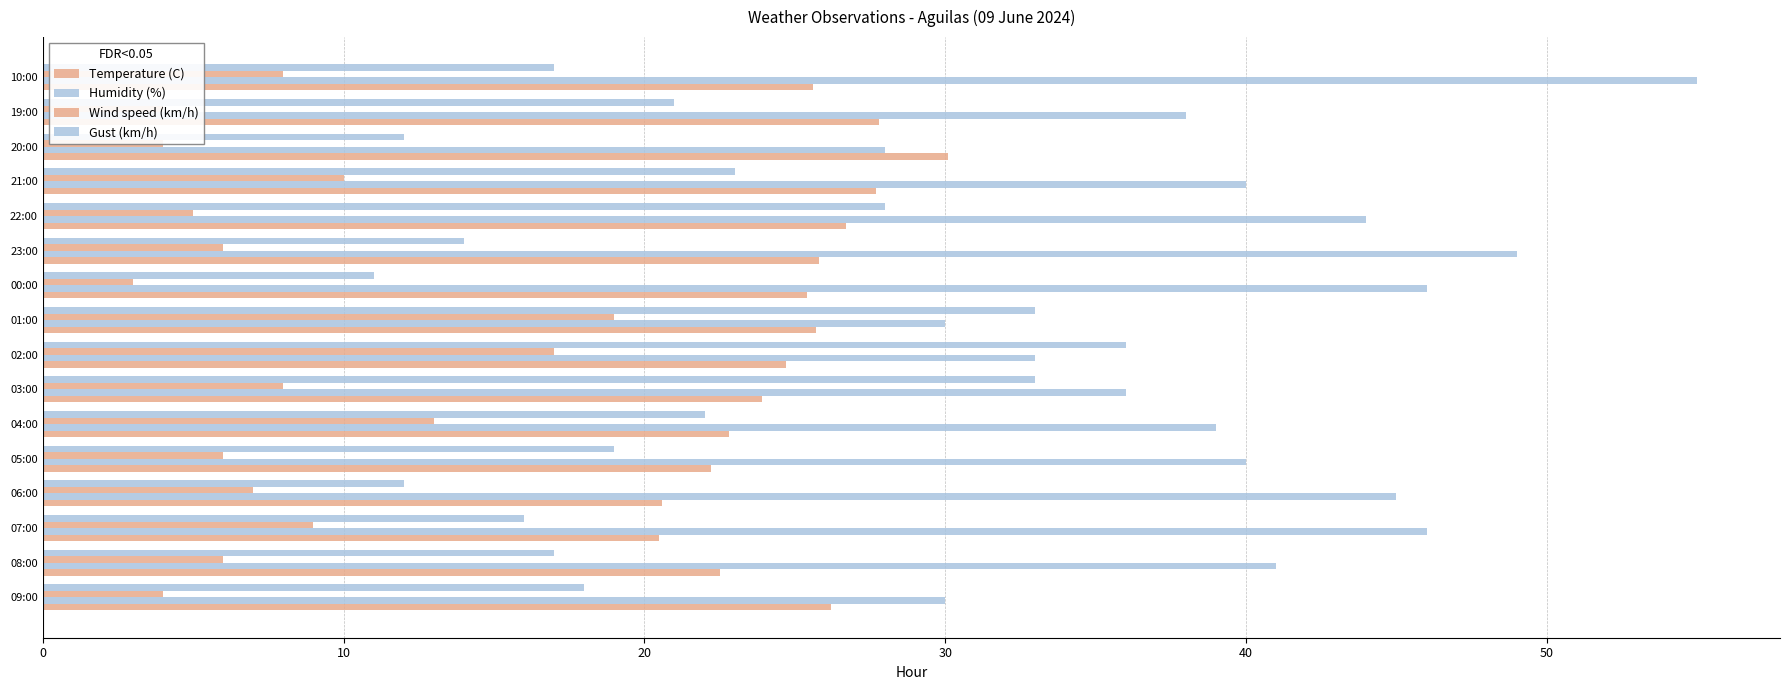

How many distinct data groups are displayed?

4